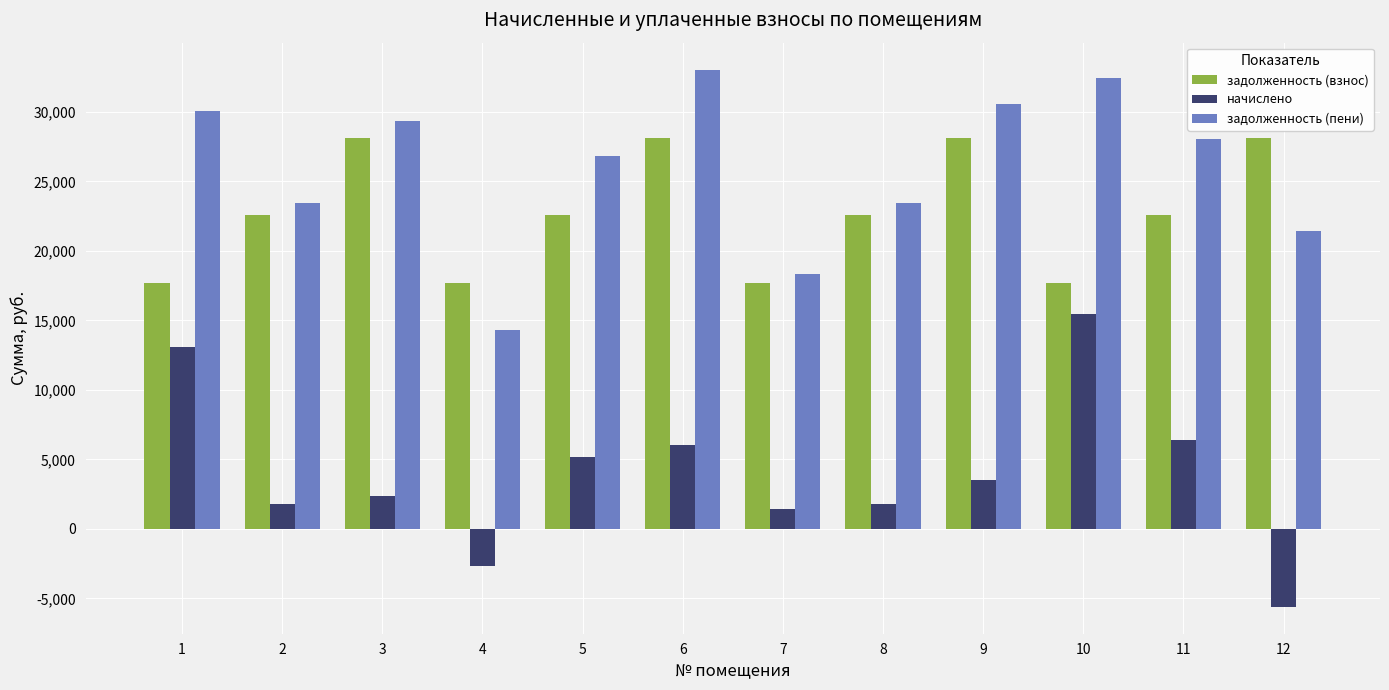

What is the maximum value for задолженность (пени)?

33040.3